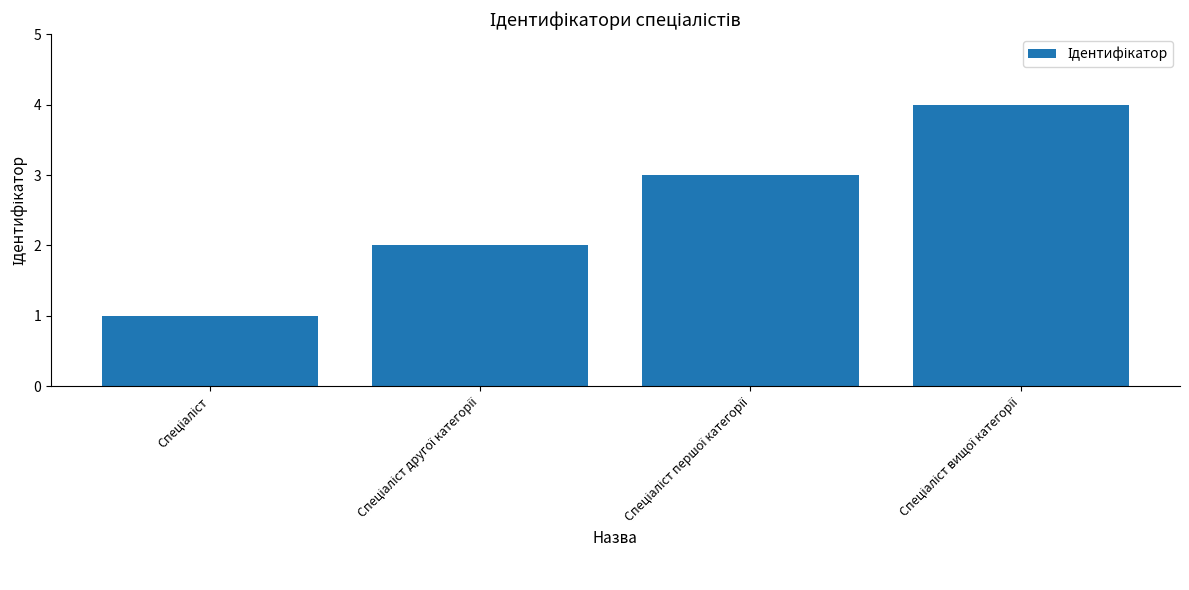

What is the difference between the maximum and minimum values?

3